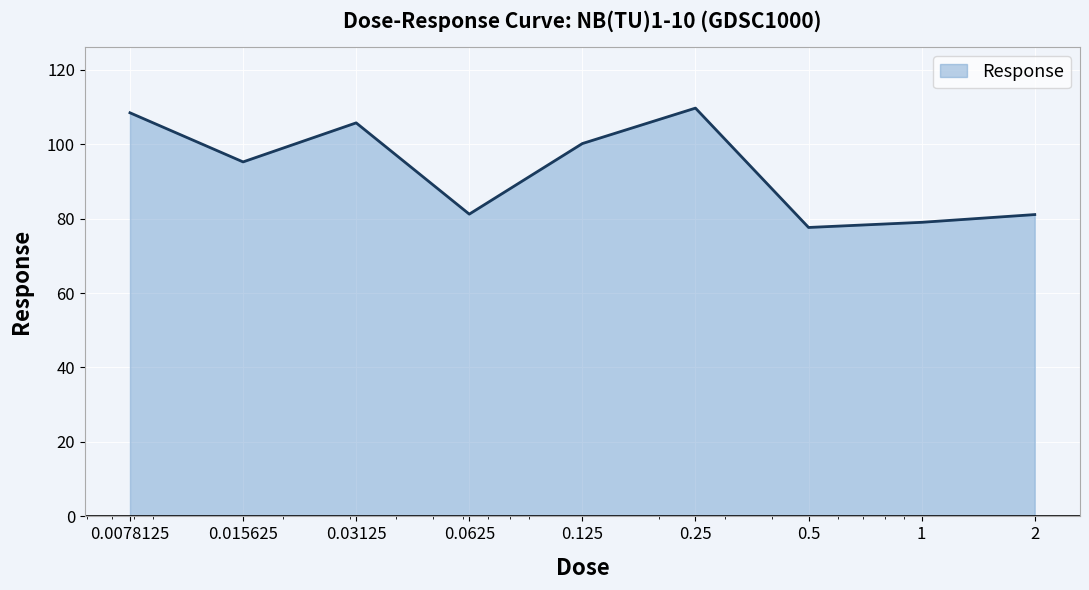

What is the difference between the maximum and minimum values?

32.1